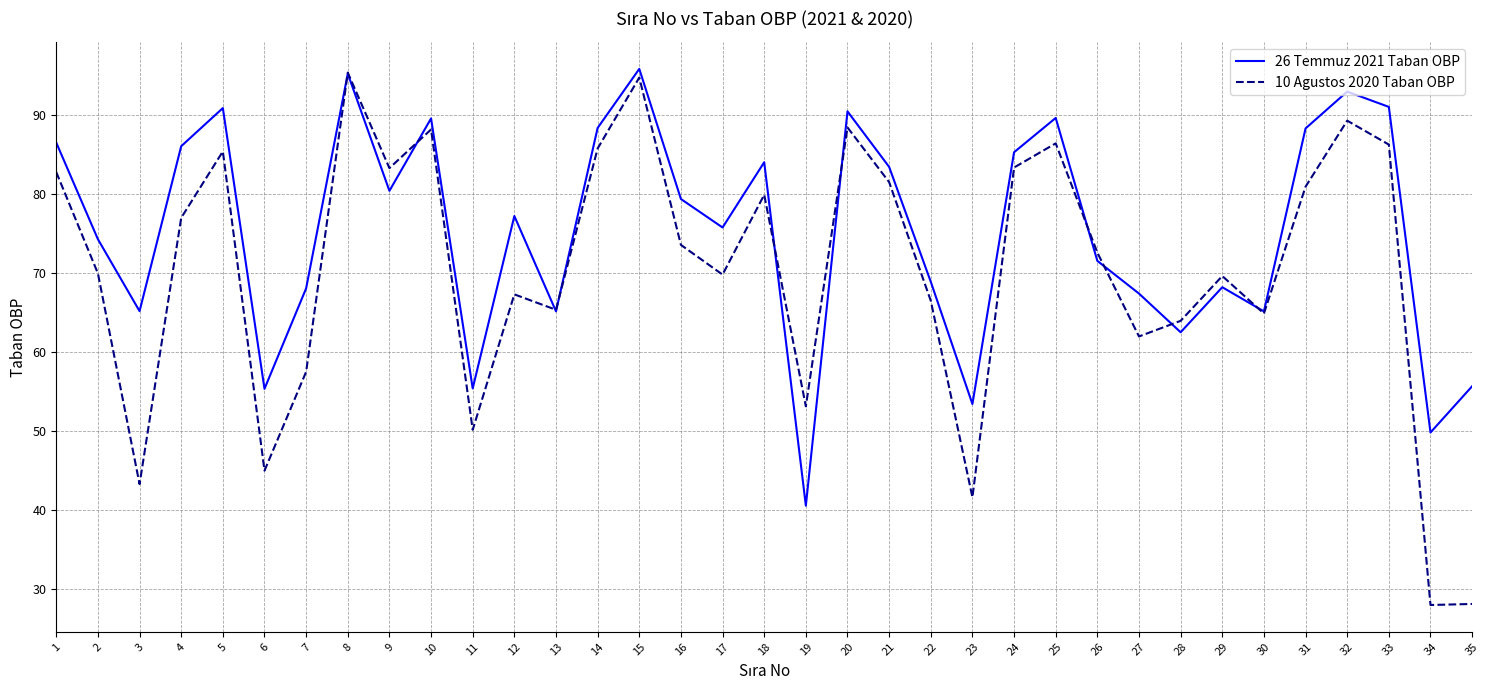

What is the approximate value of 26 Temmuz 2021 Taban OBP at 14?

88.4